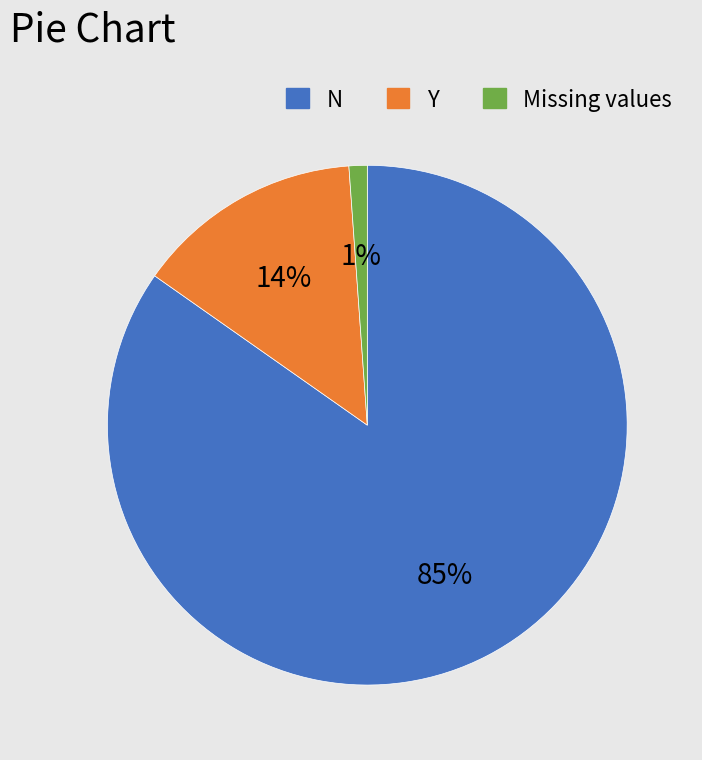

Do Missing values and N together represent more than half of the pie?

Yes